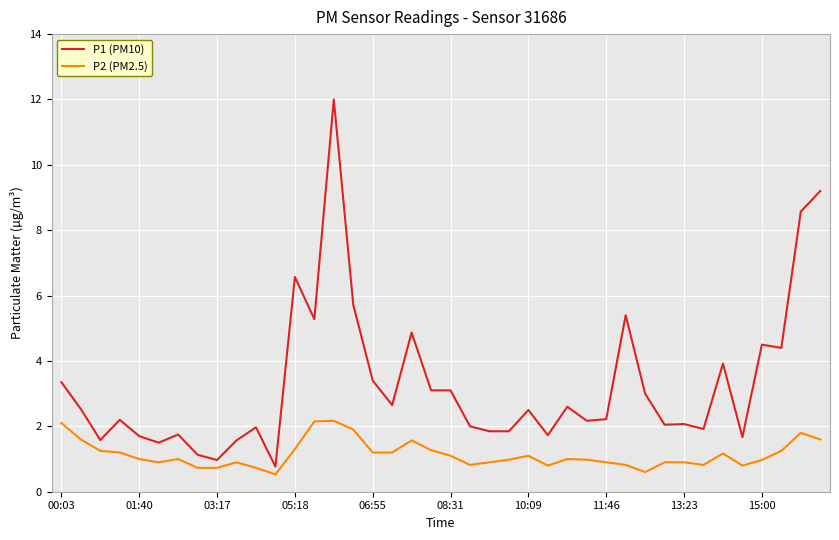

What is the difference between the maximum and minimum values in the P1 (PM10) series?

11.2